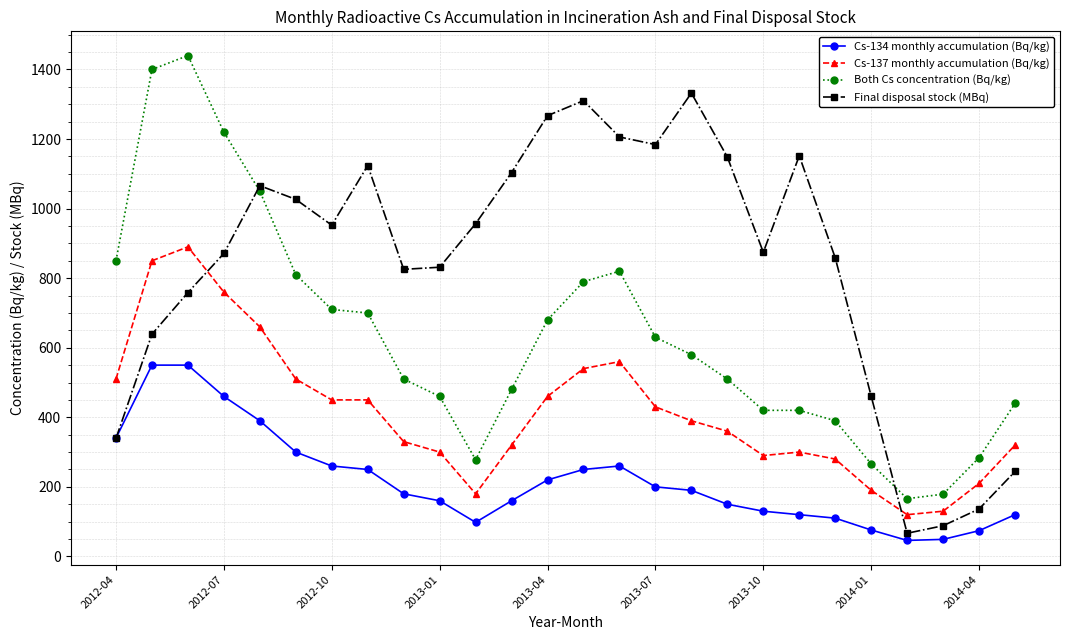

Which series has the largest total across all categories?

Final disposal stock (MBq)